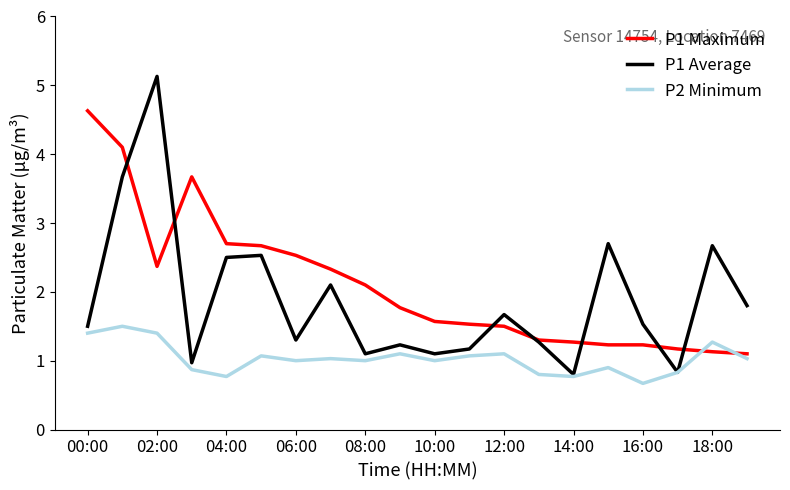

What is the minimum value shown in the chart?

0.7